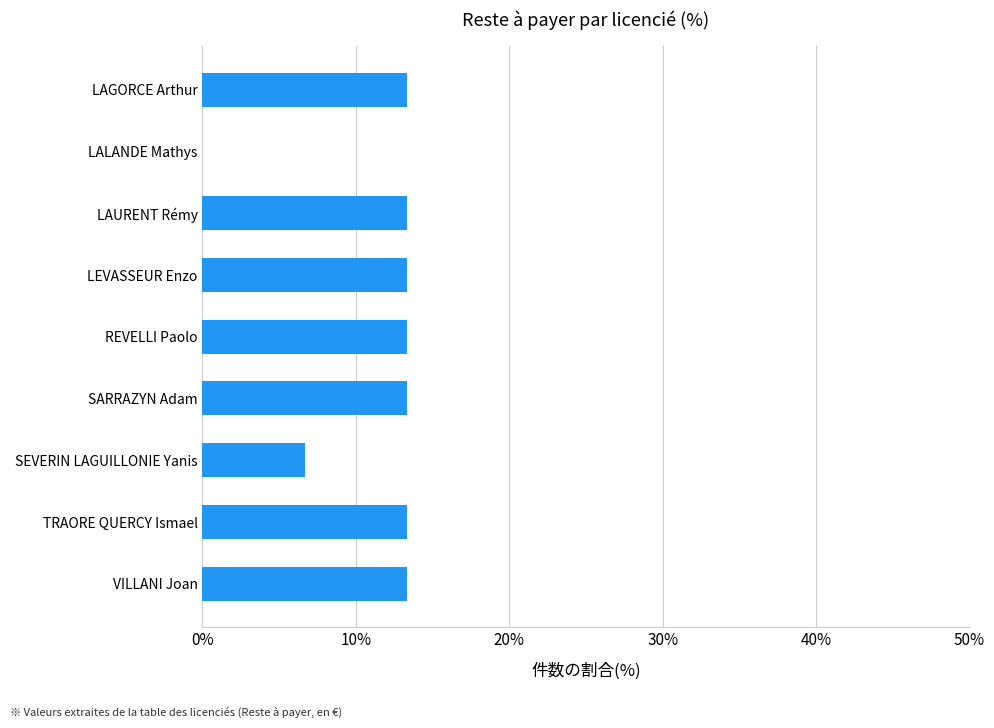

Read the value at LEVASSEUR Enzo.

13.3